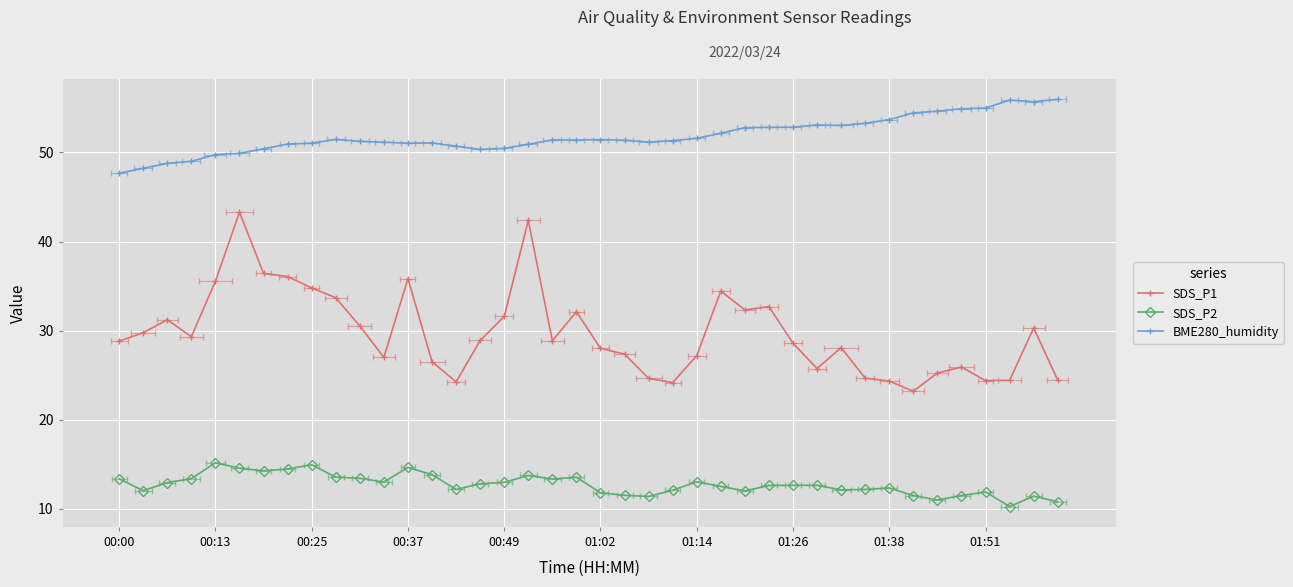

What is the difference between the BME280_humidity values at 25 and 23?

0.8